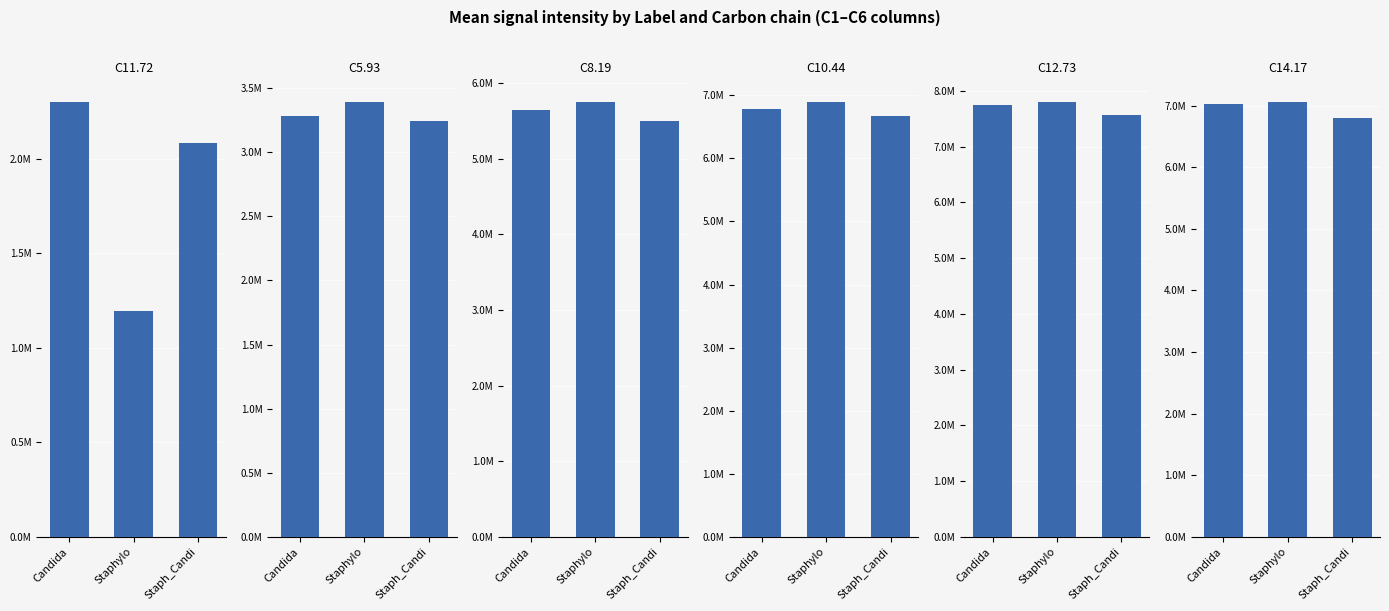

Reading left to right, transcribe all the data shown in this chart.

C11.72: Candida=2297946.2	Staphylo=1191686.7	Staph_Candi=2081810.2
C5.93: Candida=3279805.0	Staphylo=3390416.8	Staph_Candi=3241153.5
C8.19: Candida=5652627.3	Staphylo=5748101.5	Staph_Candi=5502292.5
C10.44: Candida=6789420.3	Staphylo=6889728.7	Staph_Candi=6665525.3
C12.73: Candida=7744488.7	Staphylo=7795038.5	Staph_Candi=7564300.8
C14.17: Candida=7031889.2	Staphylo=7054598.3	Staph_Candi=6800734.5